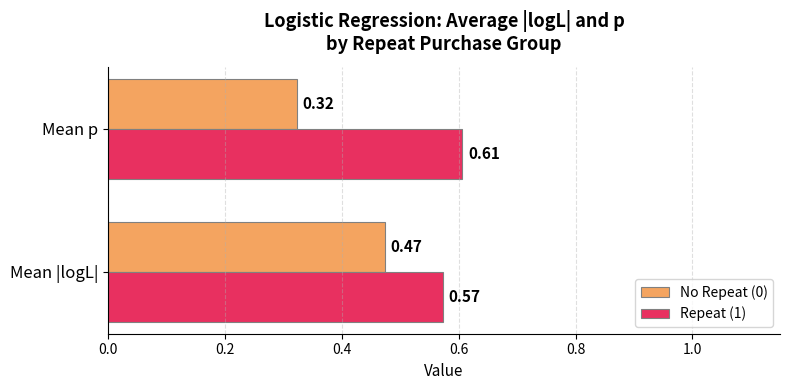

Which category has the lowest value across all series?

Mean p